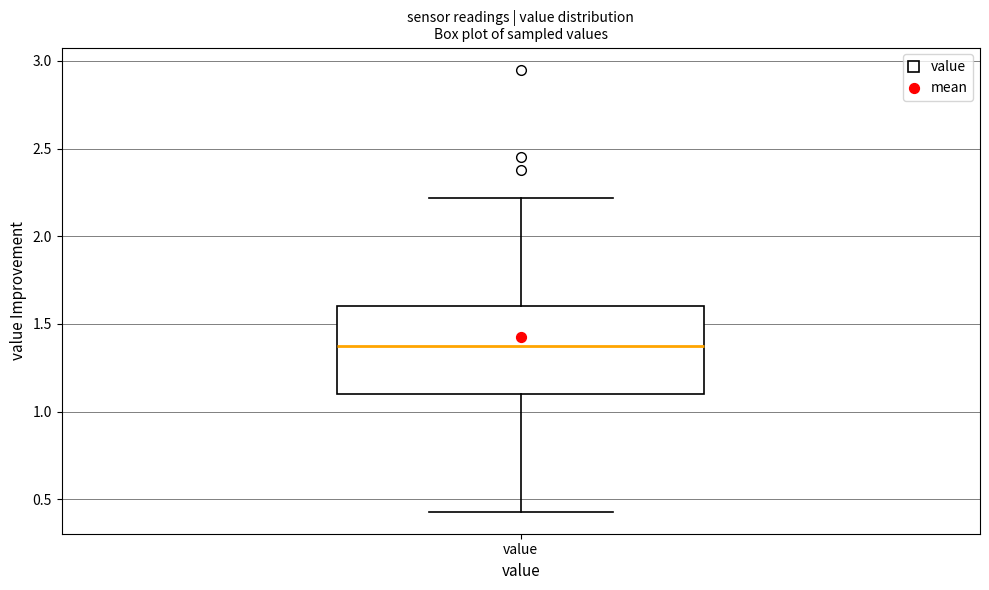

Transcribe this box plot: give where the median line is, the range the box spans, and where the two whiskers end, as read against the y-axis. The values are not printed on the chart, so give them approximately, as read against the axis.

median 1.40, box 1.10 to 1.60, whiskers 0.45 to 2.20